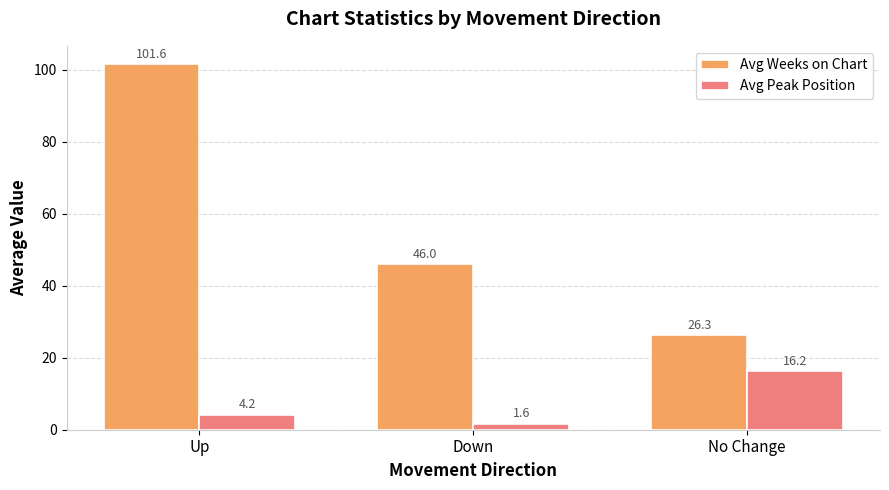

At which category is the sum across all series the highest?

Up